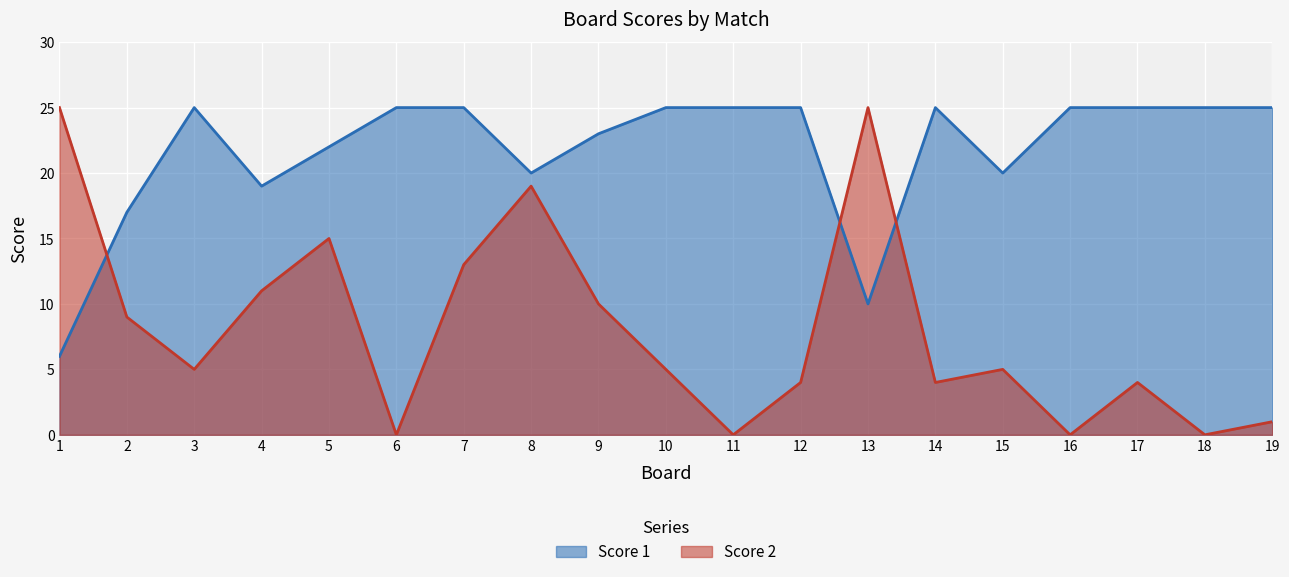

What is the sum of all Score 2 values?

155